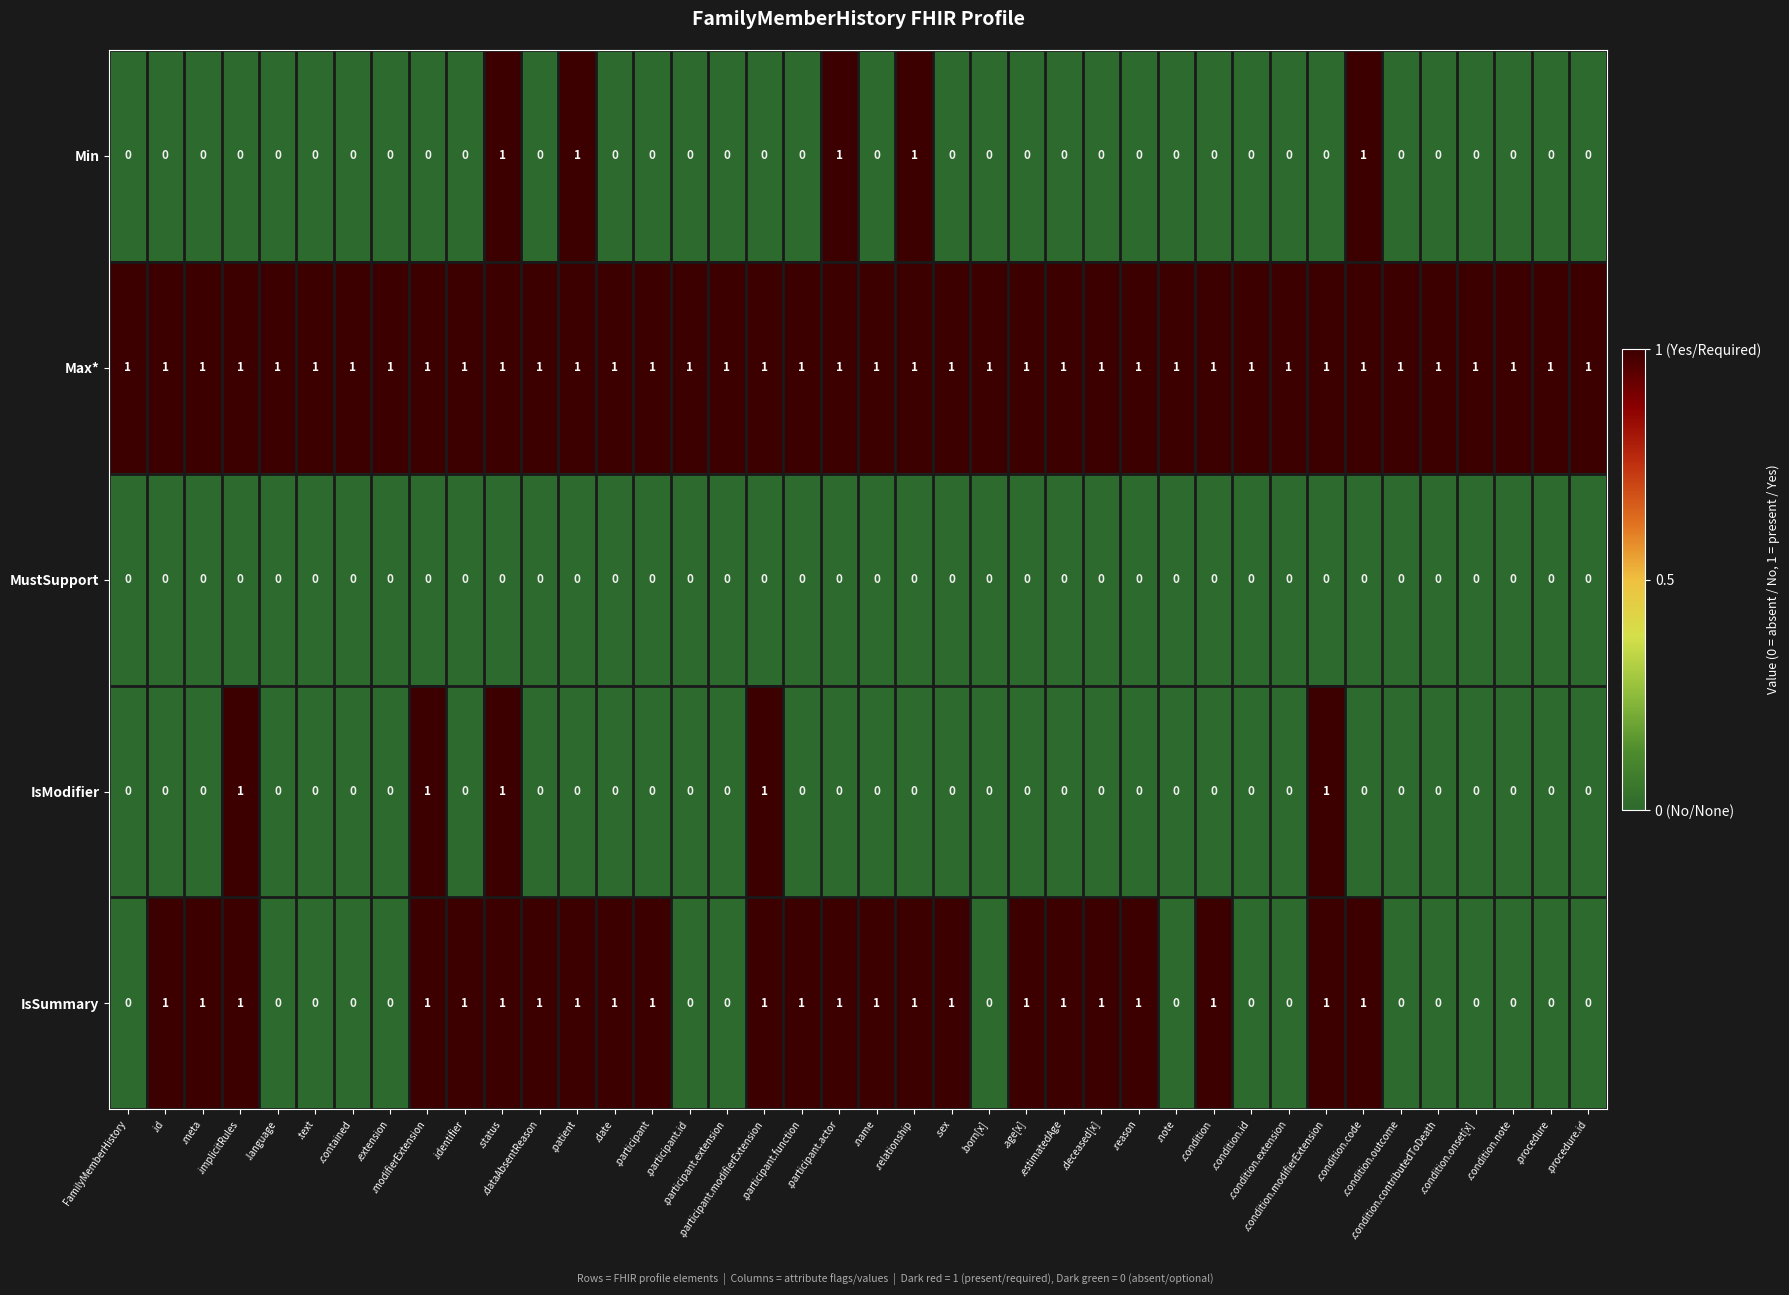

Count the Min values in the range 0 to 1.

40